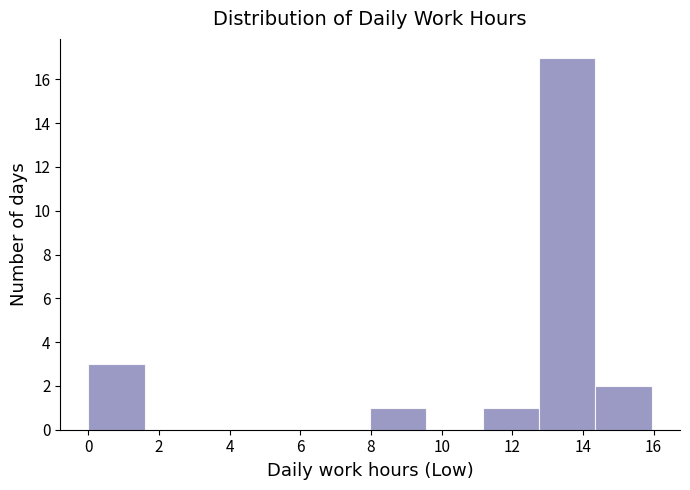

Over which range of the x-axis is the bar tallest?

12.8 to 14.4